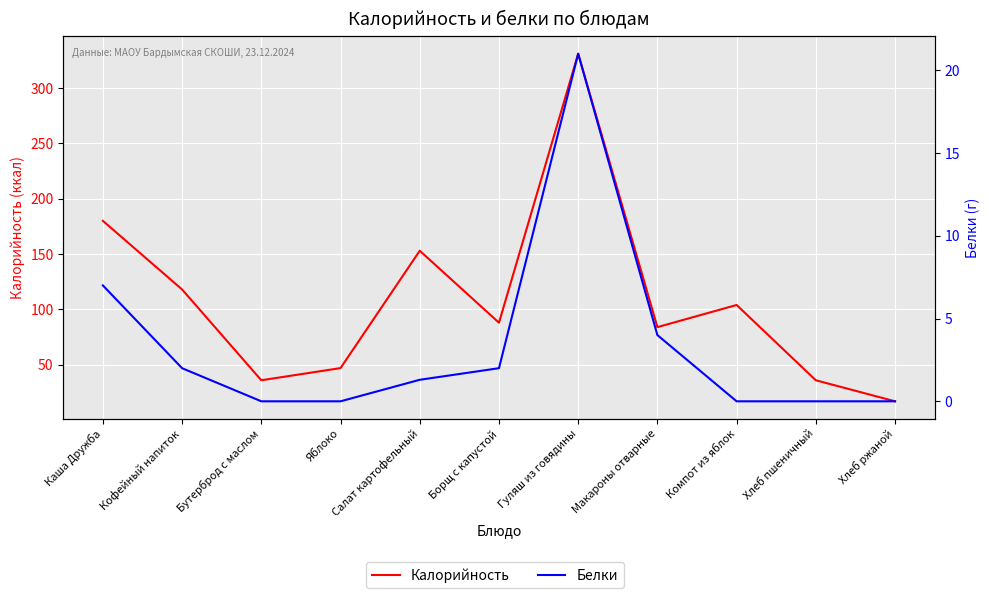

What are all the series names shown in the legend?

Калорийность, Белки